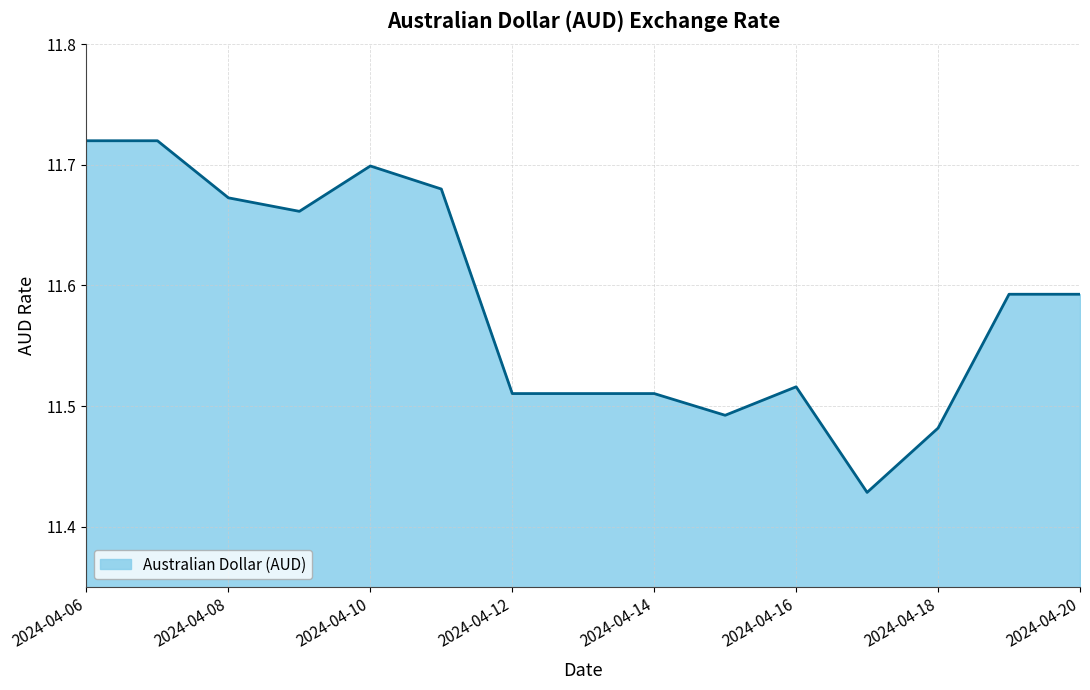

What is the difference between the maximum and minimum values?

0.3